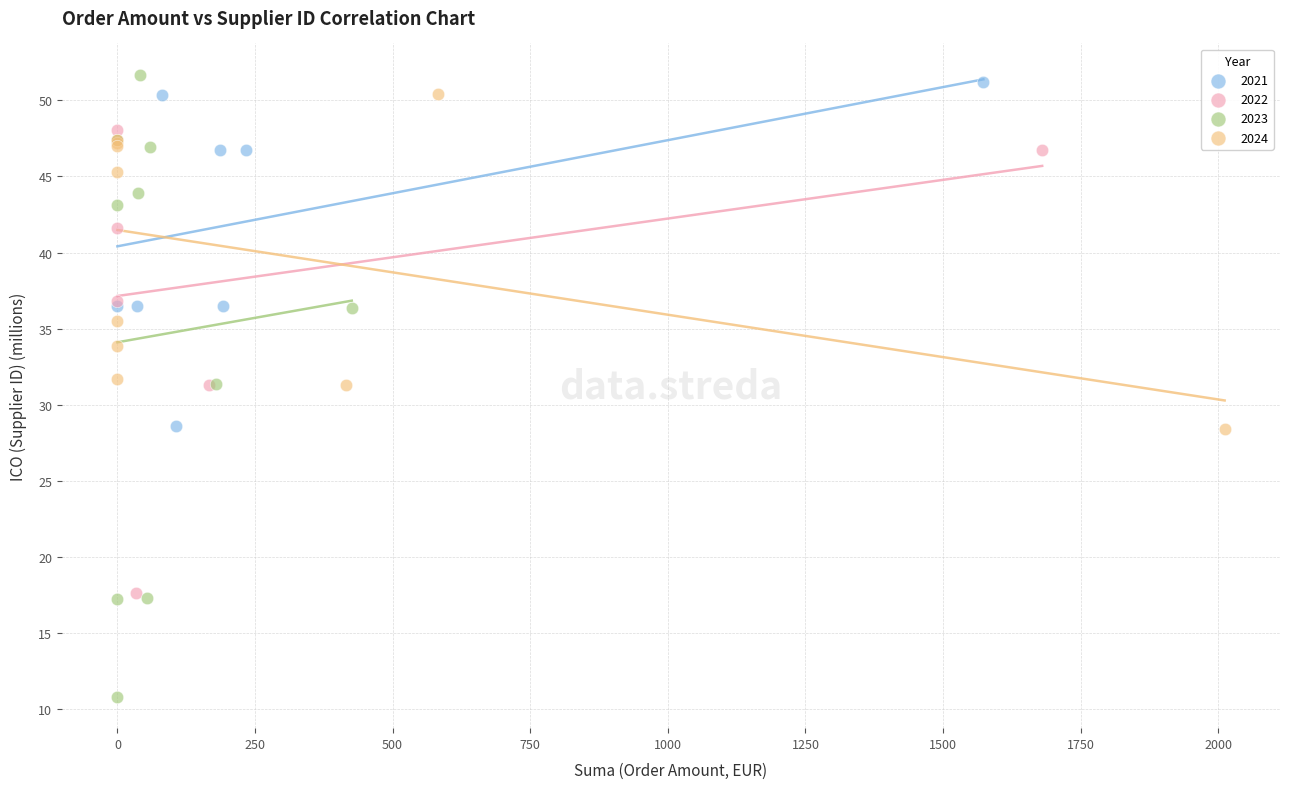

Which series contains the highest Y value?

2023